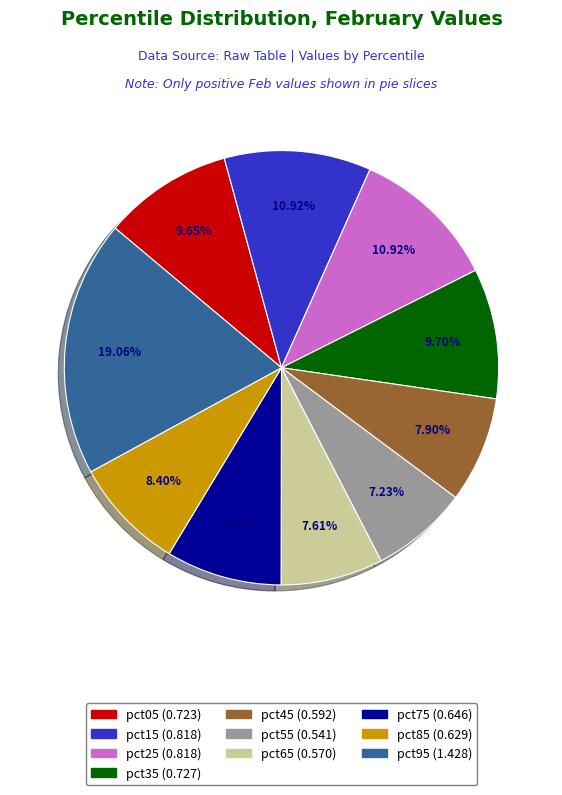

What percentage is NOT represented by pct95?

80.9%